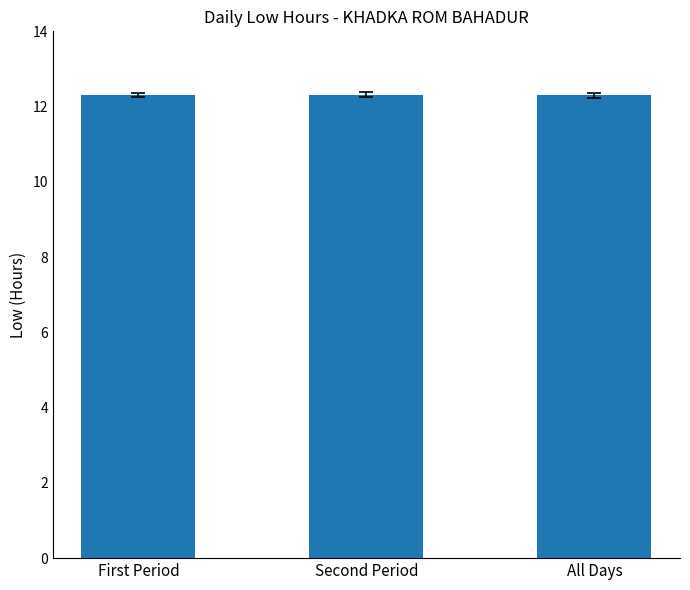

What is the ratio of the value at First Period to the value at All Days?

1.0